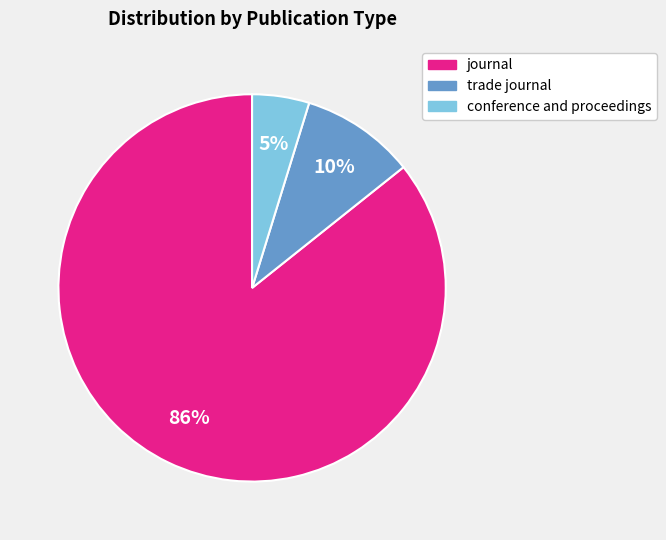

Count the number of slices in the pie.

3